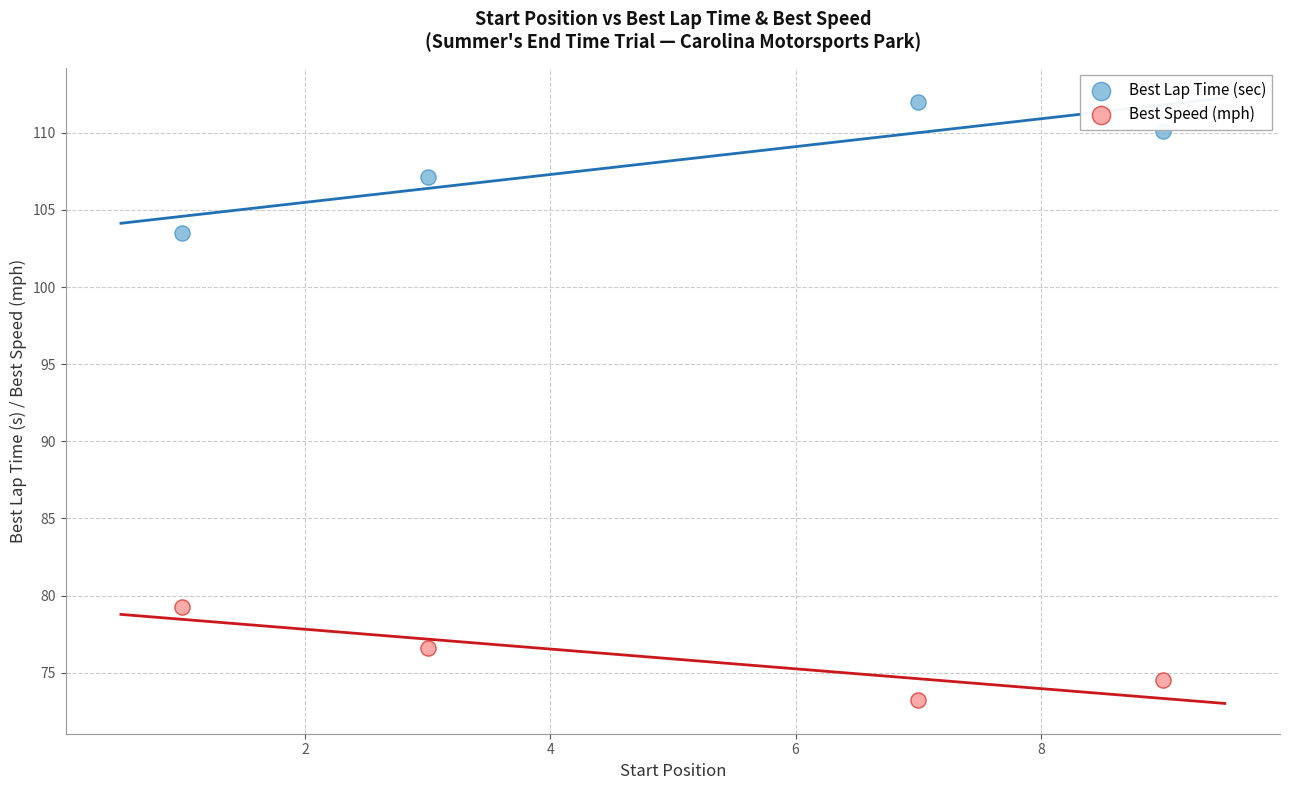

Which series reaches the minimum Y coordinate?

Best Speed (mph)